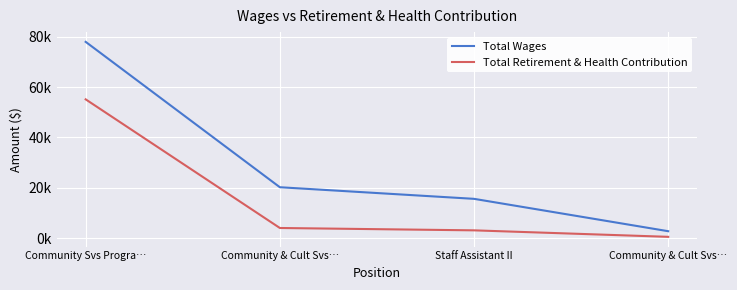

Is this an area chart (filled region under the line)?

No